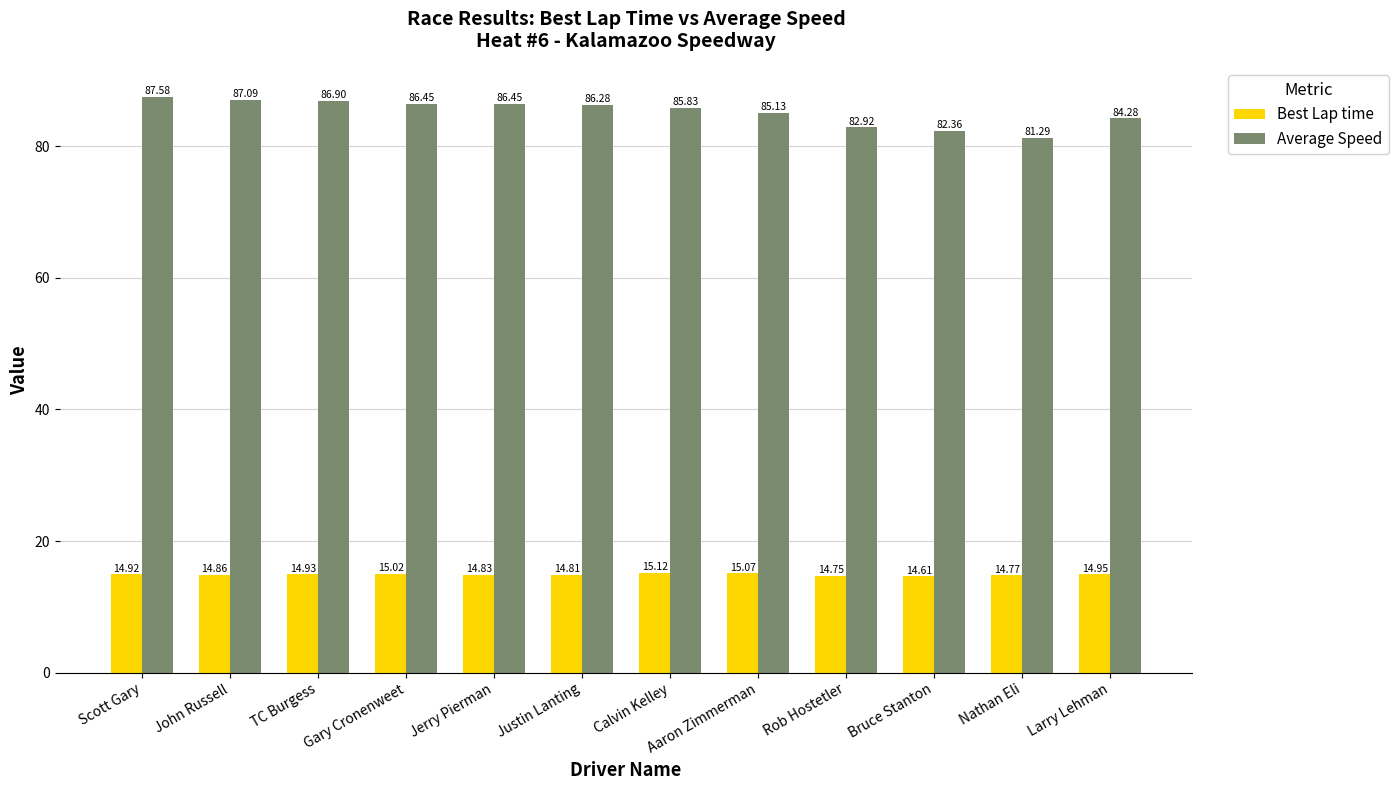

What is the difference between the second highest and second lowest values in the Average Speed series?

4.7